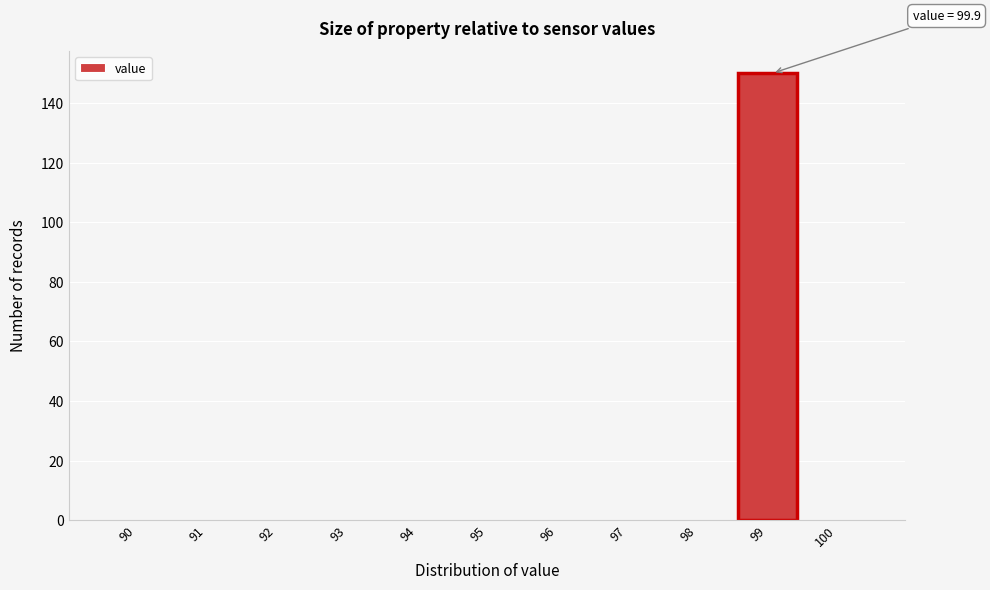

Reading left to right, extract all data points from this chart.

90=0	91=0	92=0	93=0	94=0	95=0	96=0	97=0	98=0	99=150	100=0